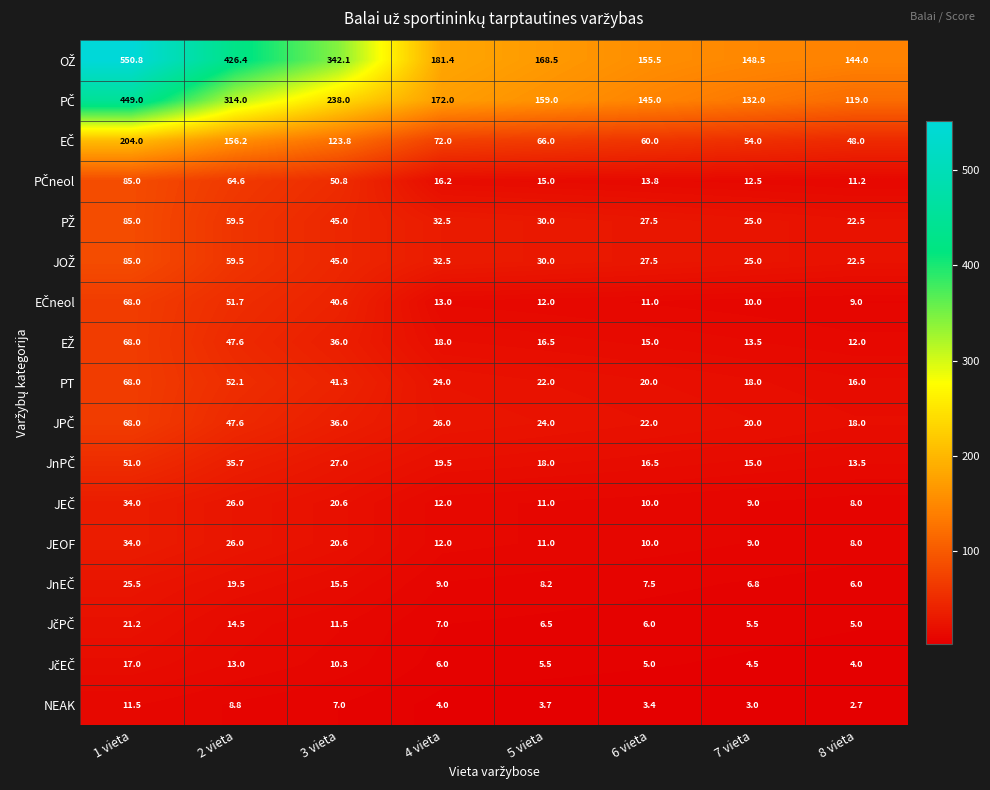

What is the spread (max minus min) of values at 6 vieta?

152.1